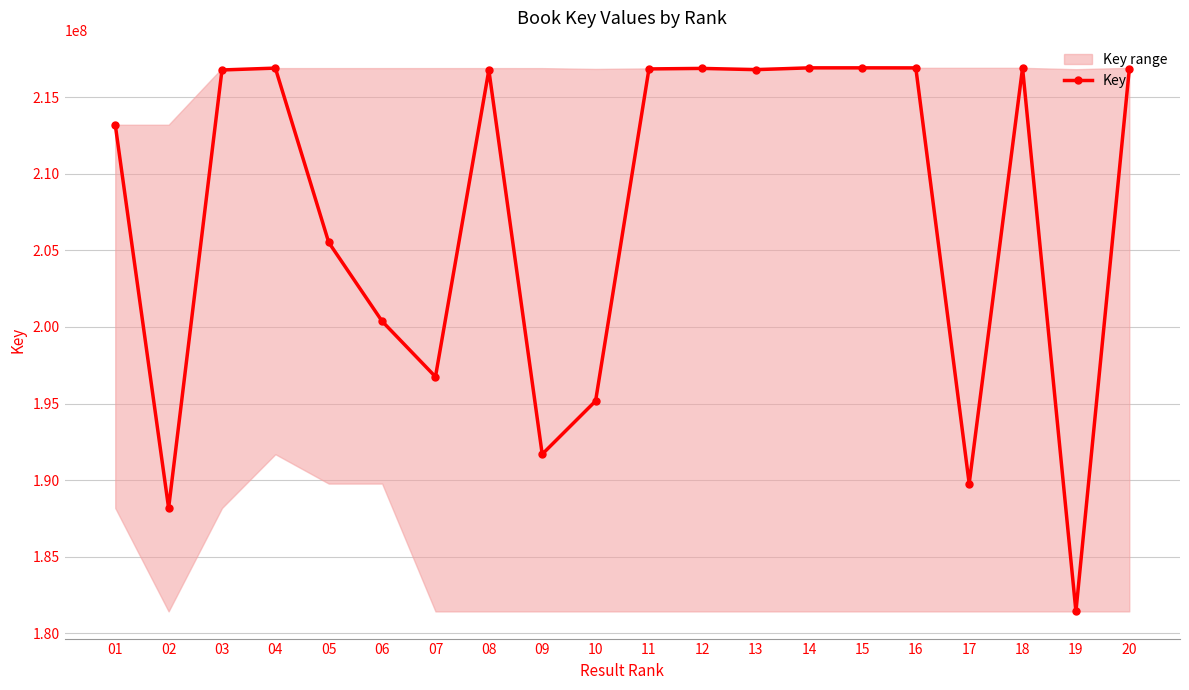

What is the change in value from 13 to 18?

+112797